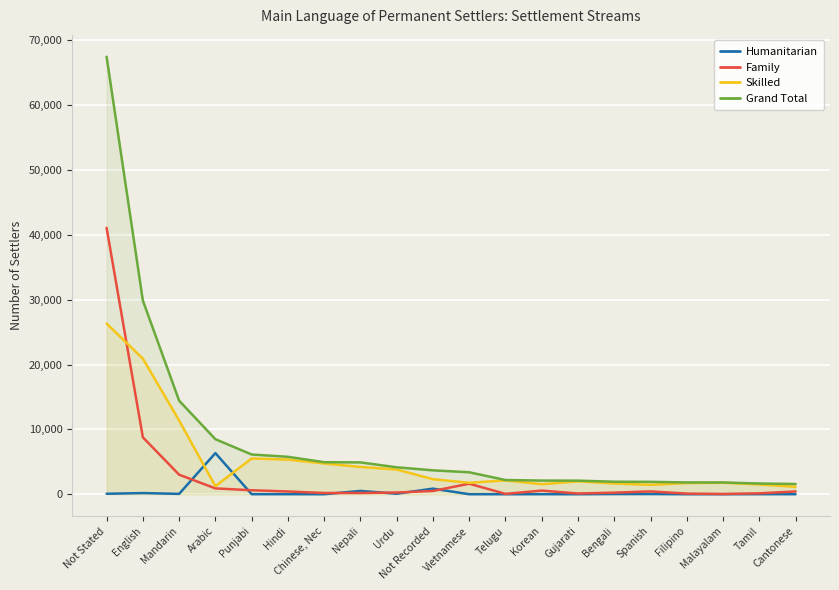

Which category has the highest value in the Family series?

Not Stated